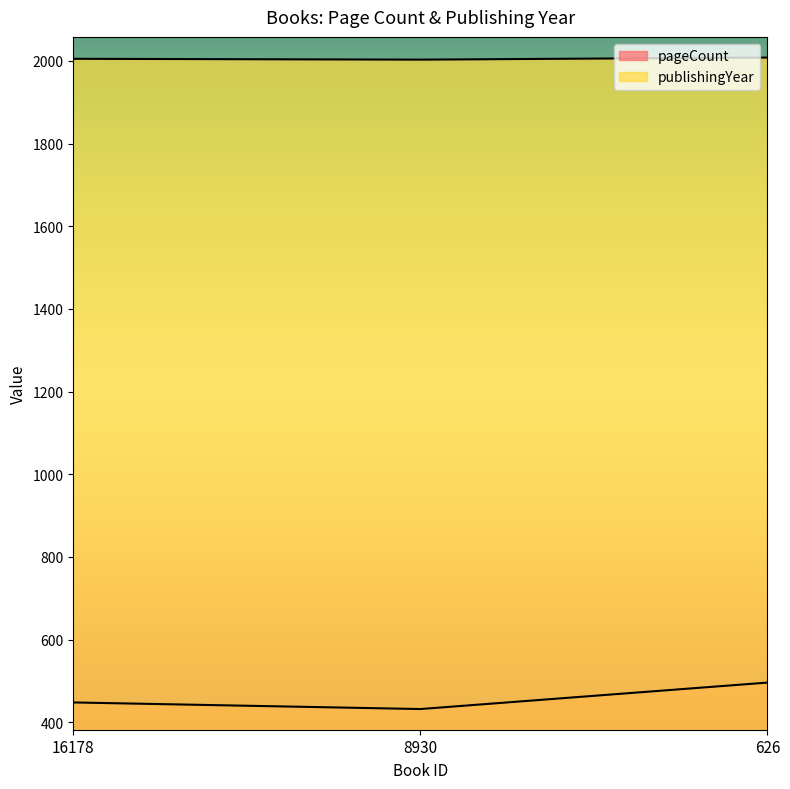

List the labels in order of publishingYear value, largest first.

626, 16178, 8930